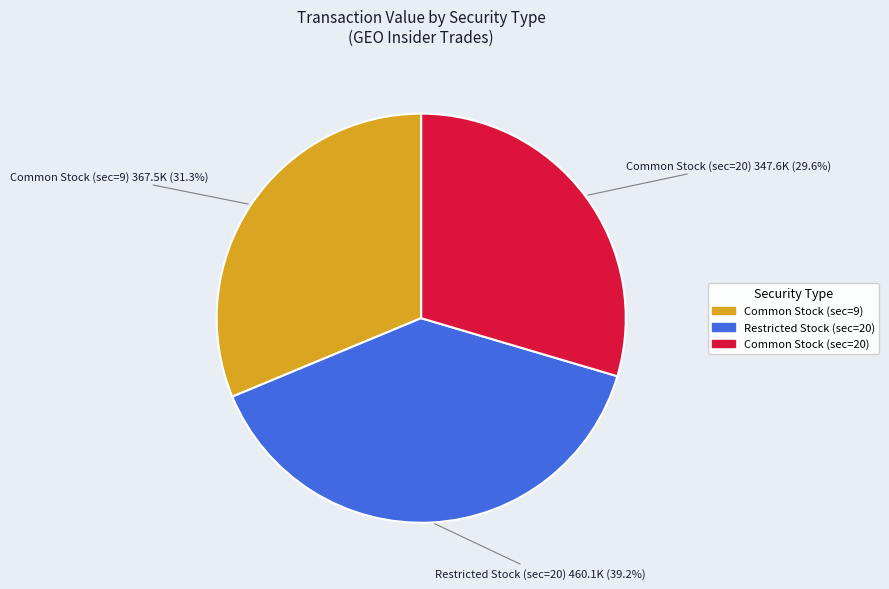

Does any single category account for the majority?

No